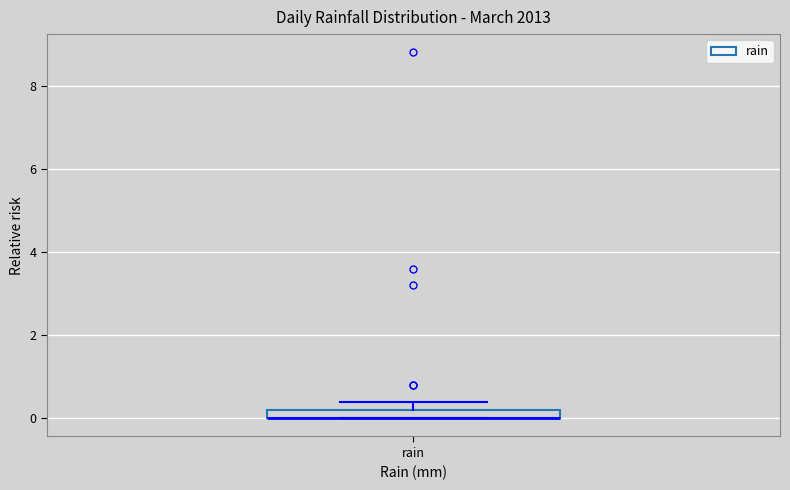

Where is the upper edge of the box for rain on the y-axis? The values are not printed on the chart, so give them approximately, as read against the axis.

0.2